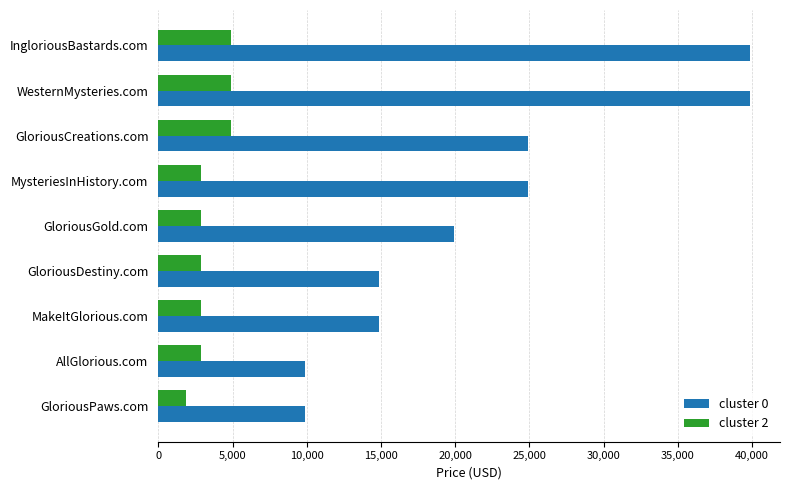

At how many categories does at least one series exceed 14461?

7